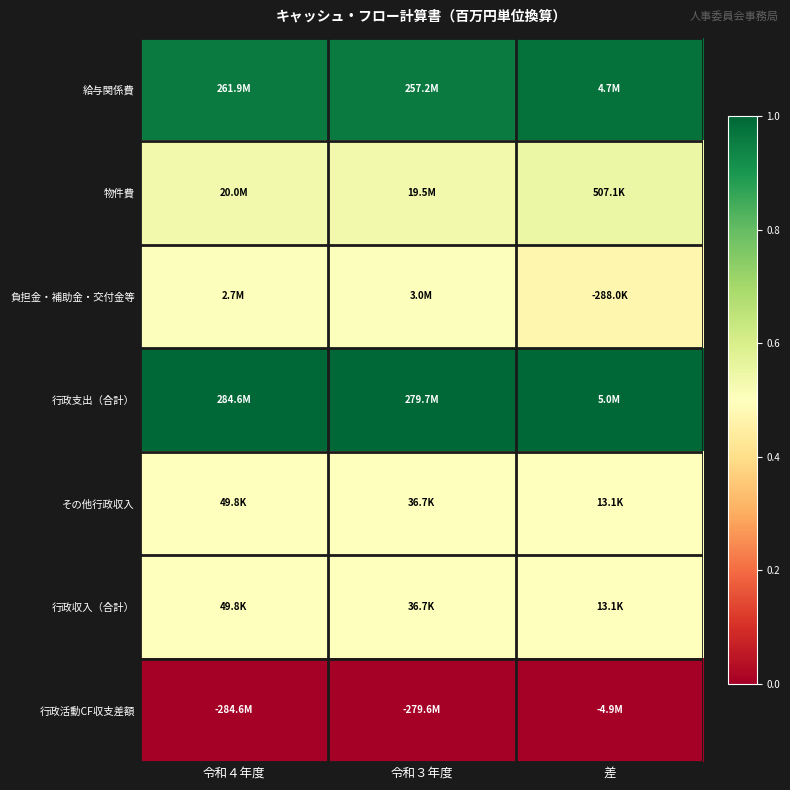

Between 差 and 令和３年度, which is larger?

差